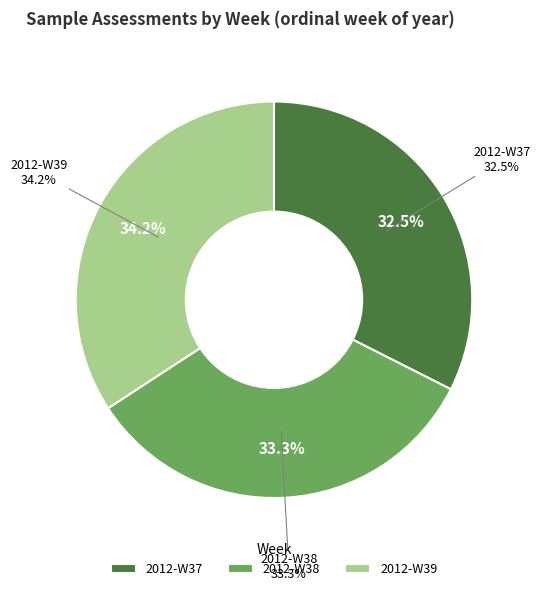

Between 2012-W38 and 2012-W39, which is larger?

2012-W39